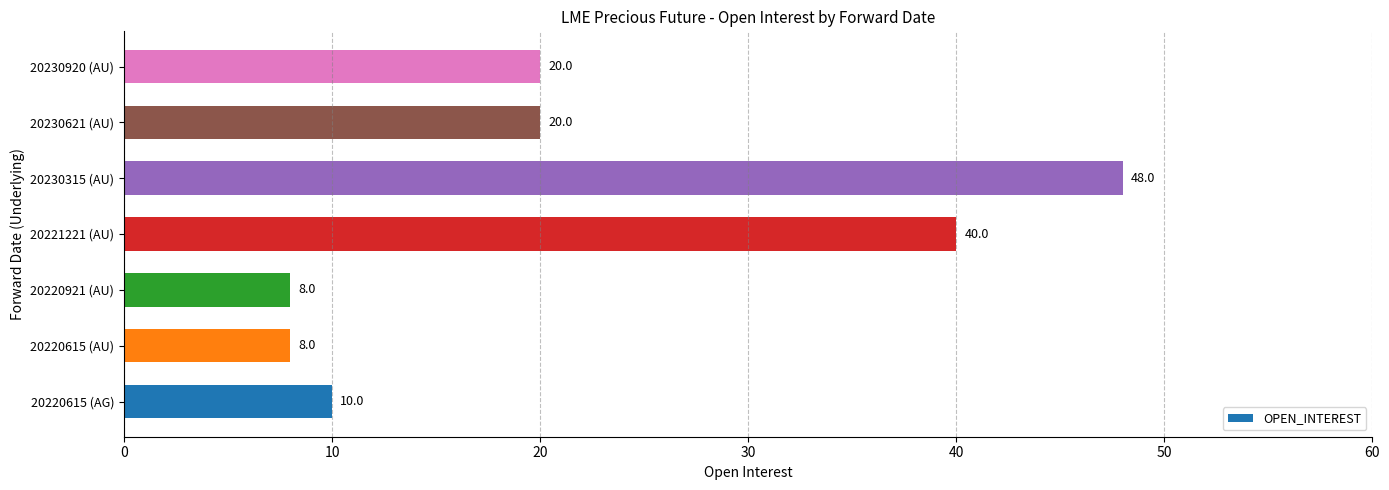

What is the change in value from 20221221 (AU) to 20230920 (AU)?

-20